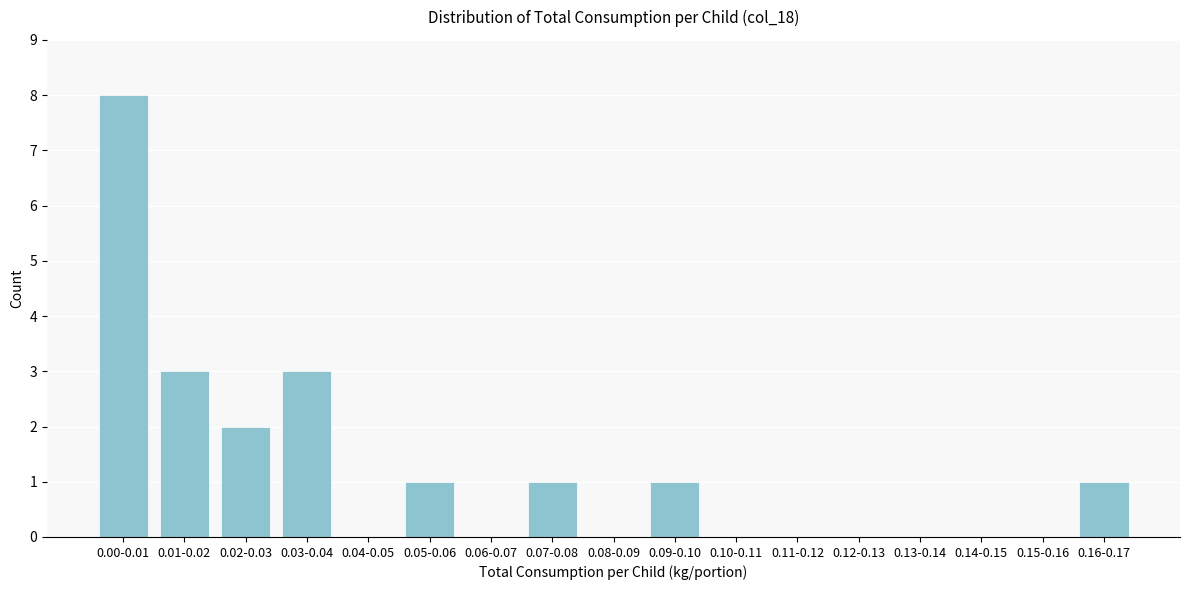

Reading left to right, transcribe all the data shown in this chart.

0.00-0.01=8	0.01-0.02=3	0.02-0.03=2	0.03-0.04=3	0.04-0.05=0	0.05-0.06=1	0.06-0.07=0	0.07-0.08=1	0.08-0.09=0	0.09-0.10=1	0.10-0.11=0	0.11-0.12=0	0.12-0.13=0	0.13-0.14=0	0.14-0.15=0	0.15-0.16=0	0.16-0.17=1